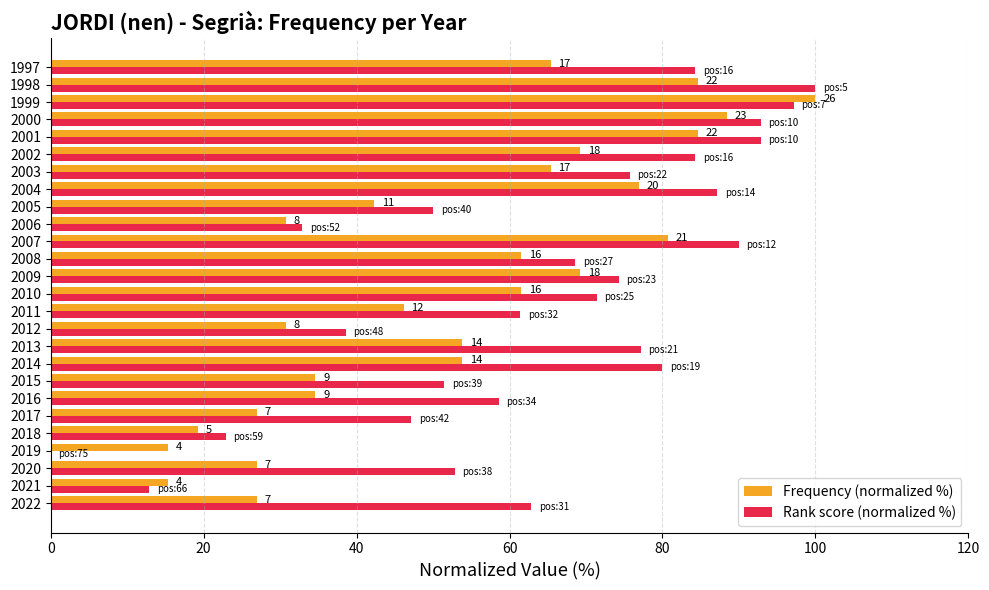

What are all the series names shown in the legend?

Frequency (normalized %), Rank score (normalized %)